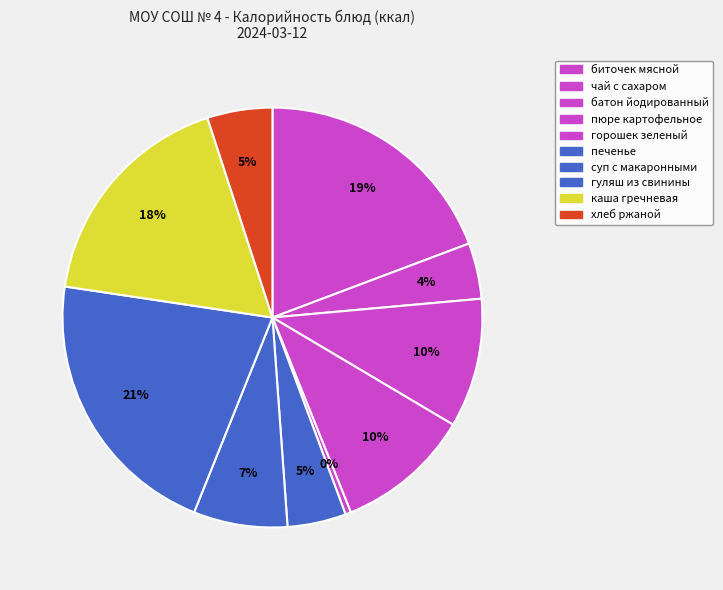

What is the largest slice in the pie chart?

гуляш из свинины